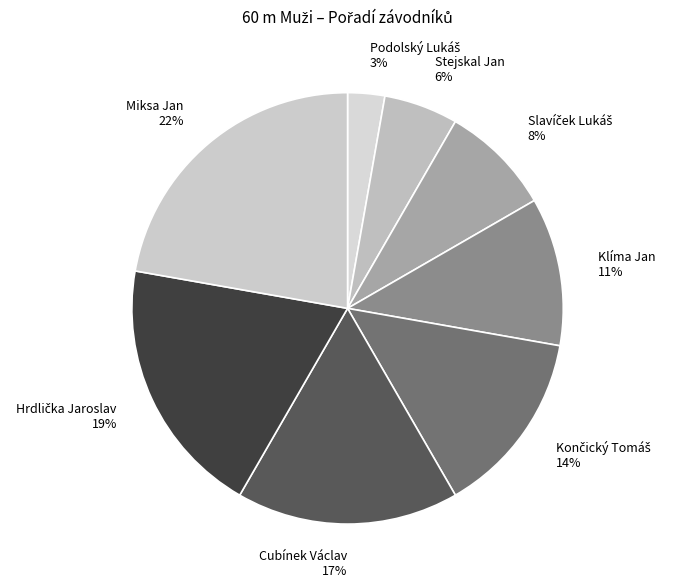

Is there any slice that represents more than half of the pie?

No